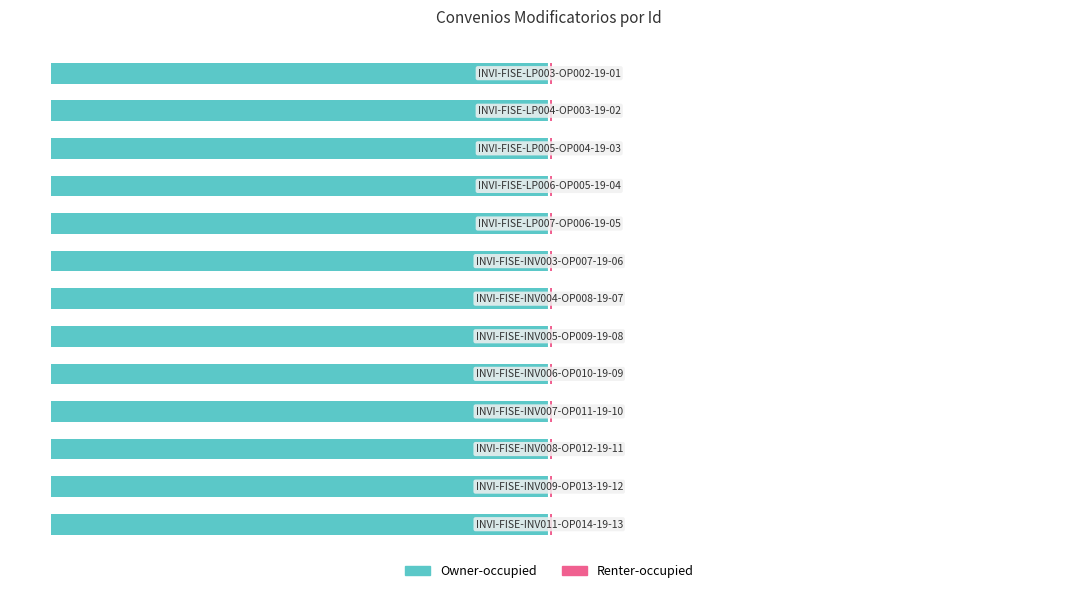

What is the spread (max minus min) of values at 7?

100.0